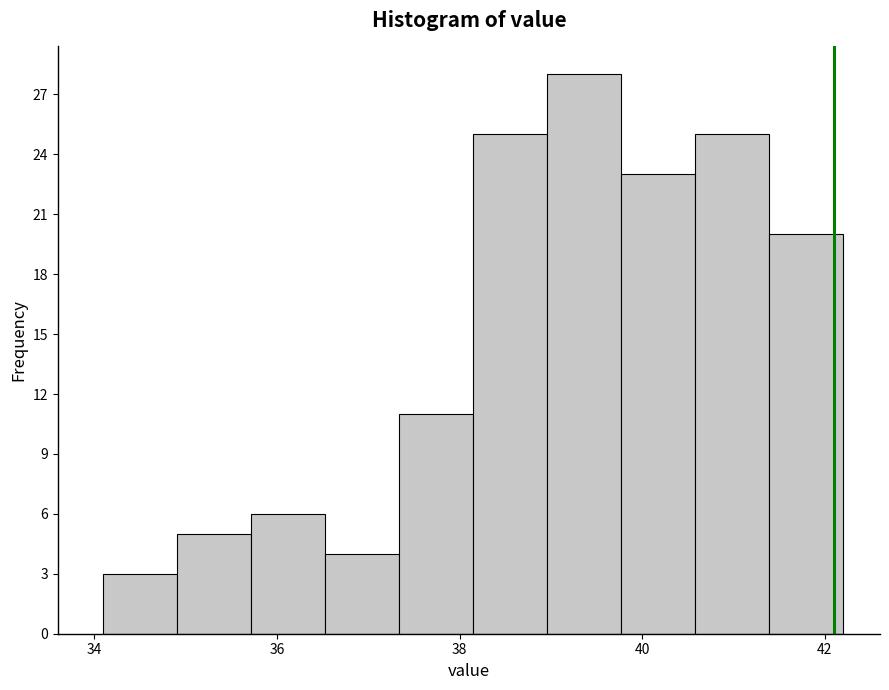

Over which range of the x-axis is the bar tallest?

39.0 to 39.8